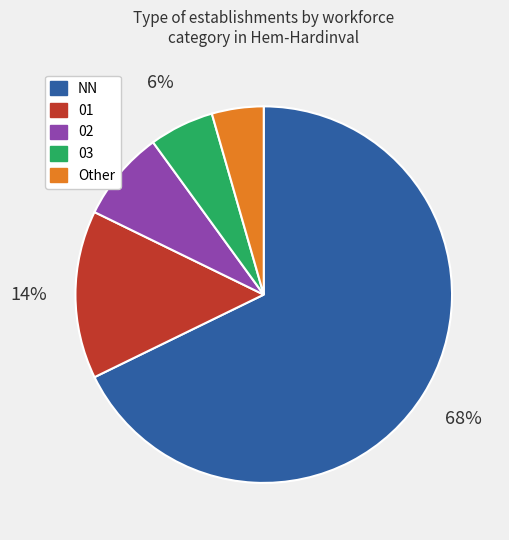

Is it true that 01 is 14% of the pie?

True